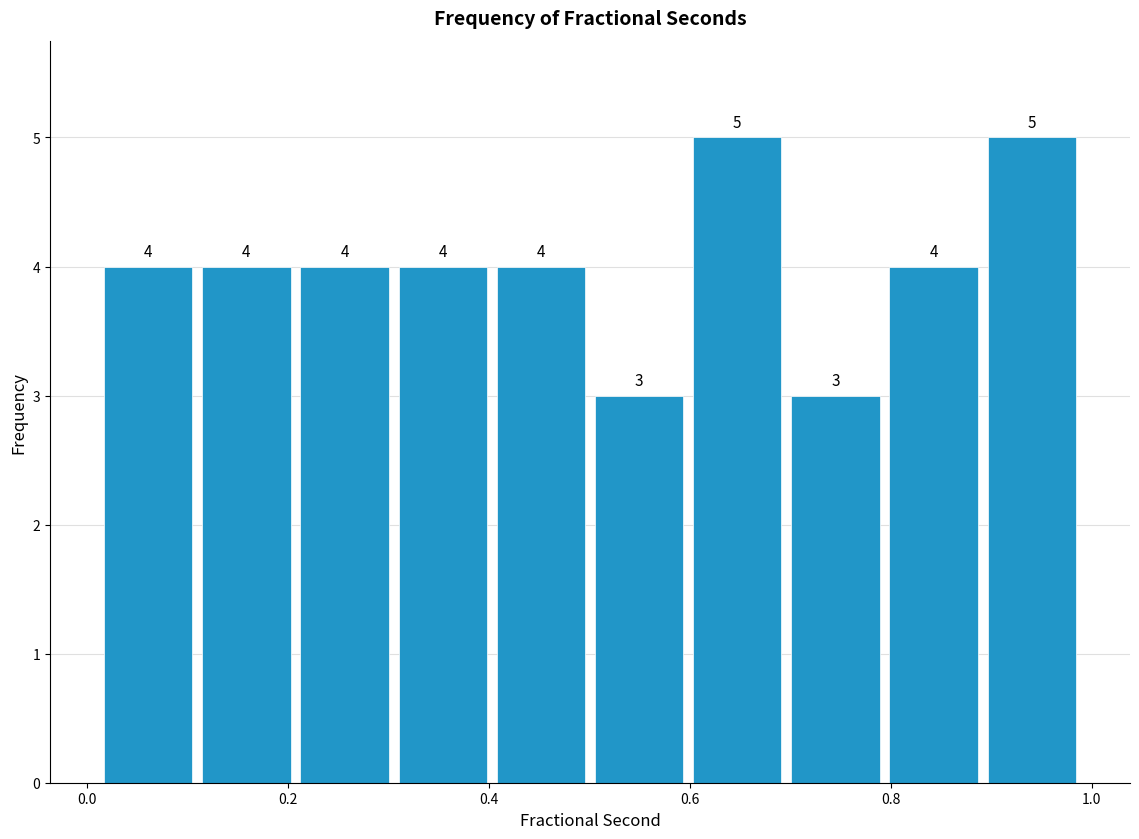

What is the height of the bar covering 0.70 to 0.80 on the x-axis? The bar edges are not printed on the chart, so give them approximately, as read against the axis.

3